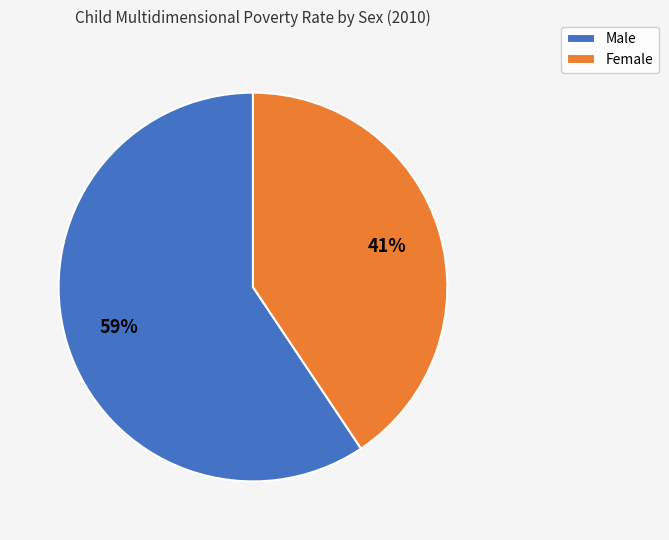

What percentage is the Male slice, to the nearest percent?

59%